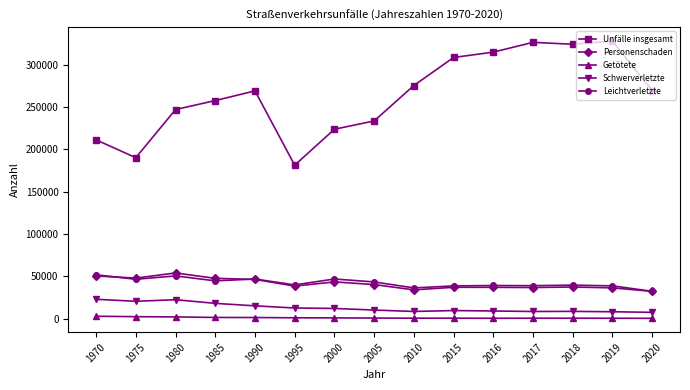

Where is the first local minimum for Unfälle insgesamt?

1975